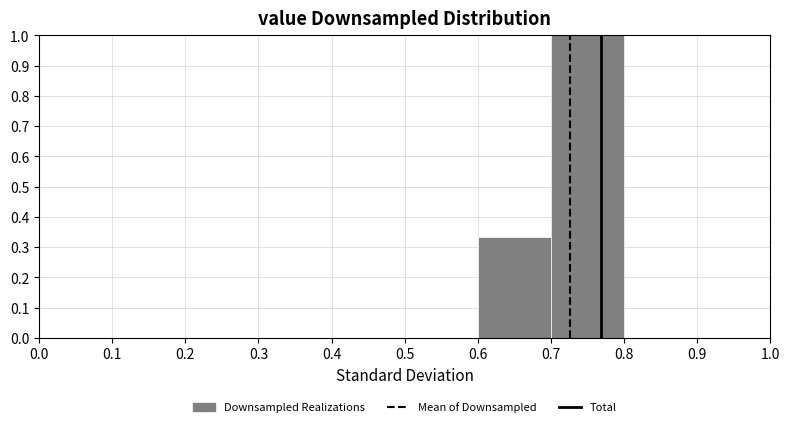

Reading left to right, transcribe this chart: for each bar, give the range it covers on the x-axis and its height. The values are not printed on the chart, so give them approximately, as read against the axis.

0.0 to 0.1: 0
0.1 to 0.2: 0
0.2 to 0.3: 0
0.3 to 0.4: 0
0.4 to 0.5: 0
0.5 to 0.6: 0
0.6 to 0.7: 0.33
0.7 to 0.8: 1.00
0.8 to 0.9: 0
0.9 to 1.0: 0